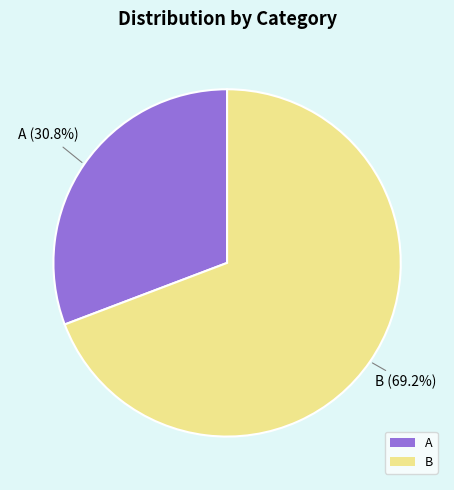

What percentage is NOT represented by A?

69.2%